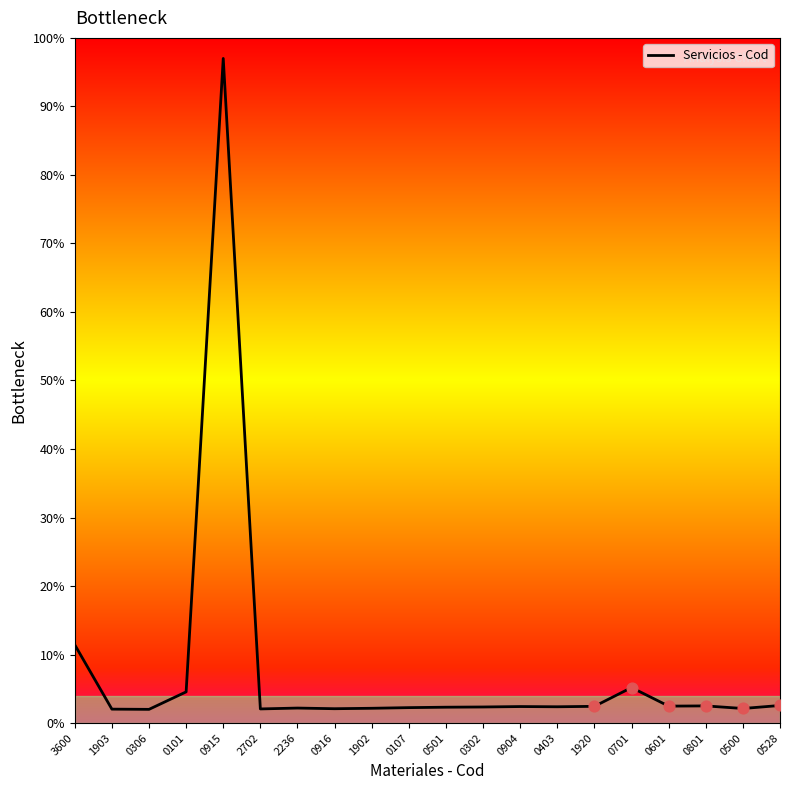

What is the change in value from 1903 to 0916?

+0.1